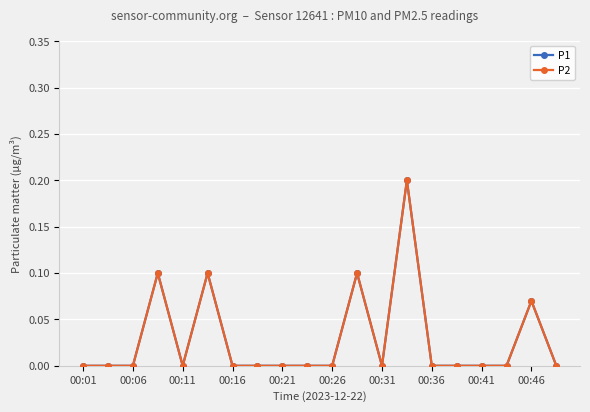

Count the number of categories in the chart.

20